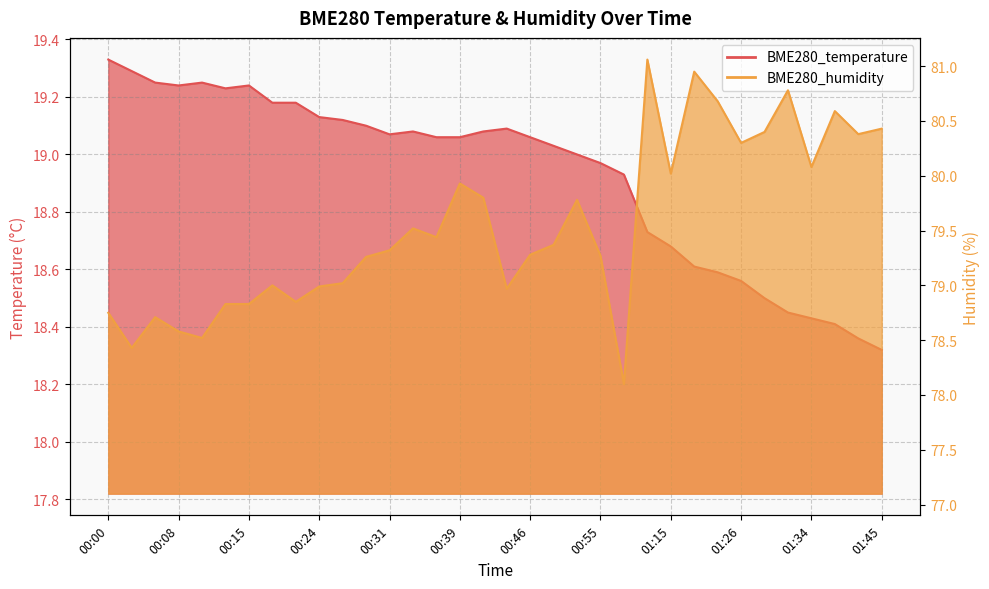

The value of BME280_temperature at 00:44 is 19.1. True or false?

True